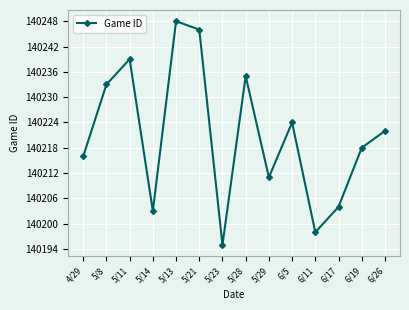

Where does the data first go above 140222?

5/8